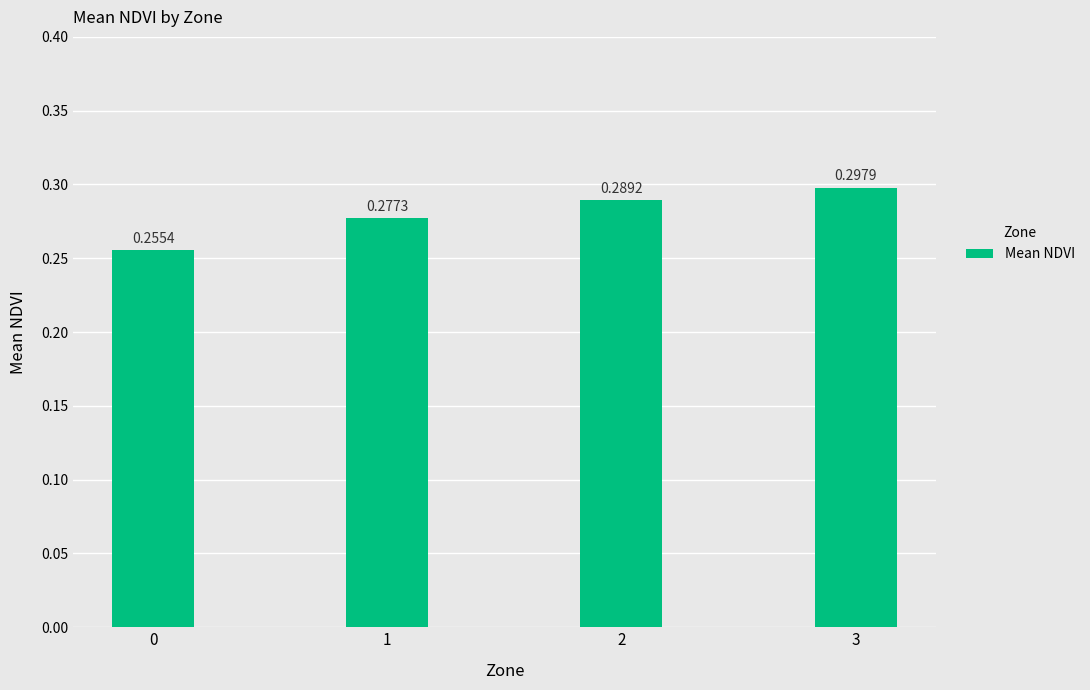

List the labels in order of value, smallest first.

0, 1, 2, 3